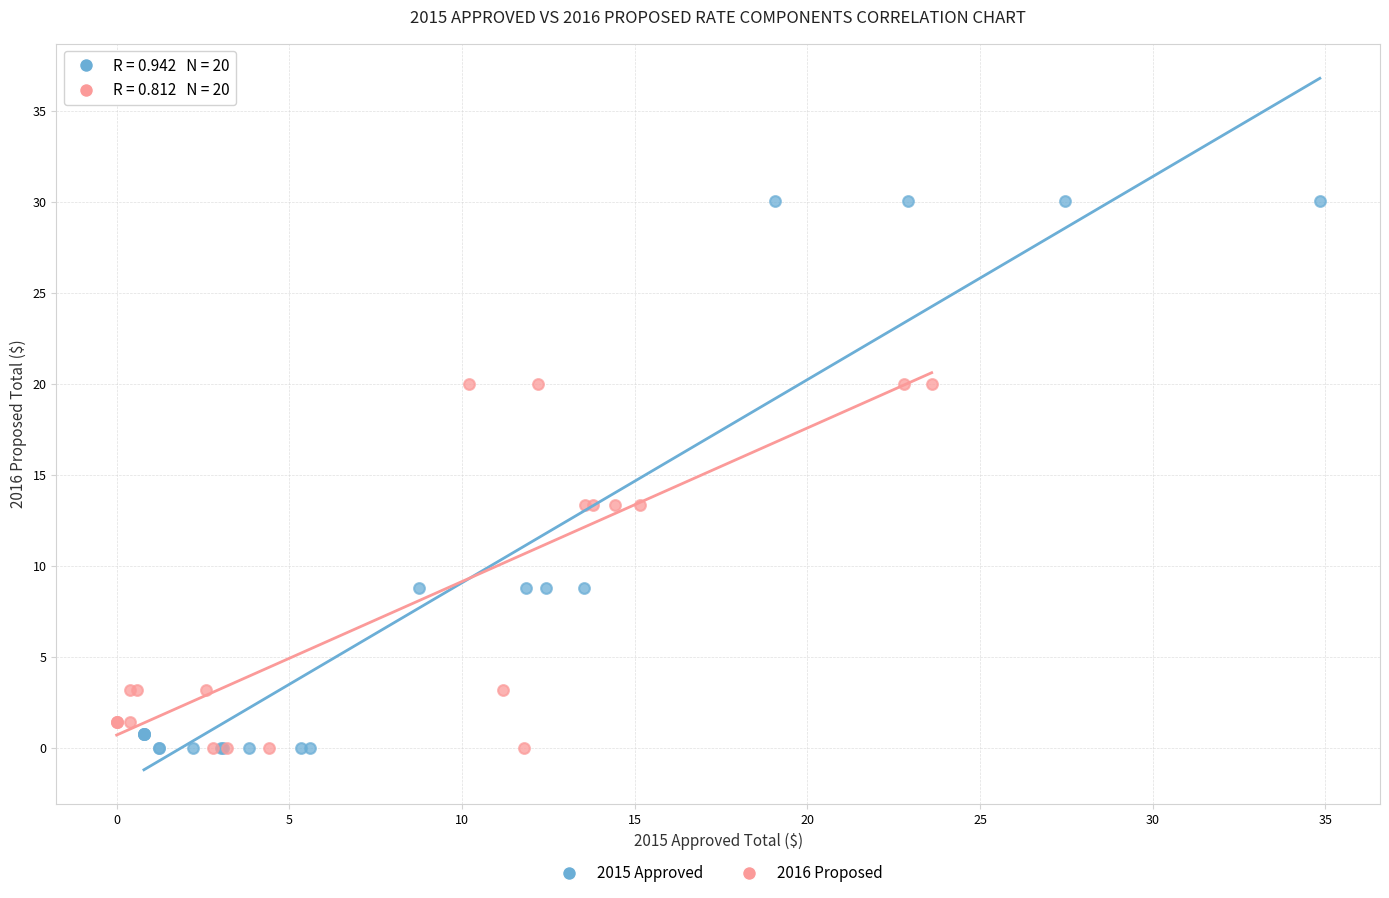

Which series has the widest spread of Y values?

2015 Approved